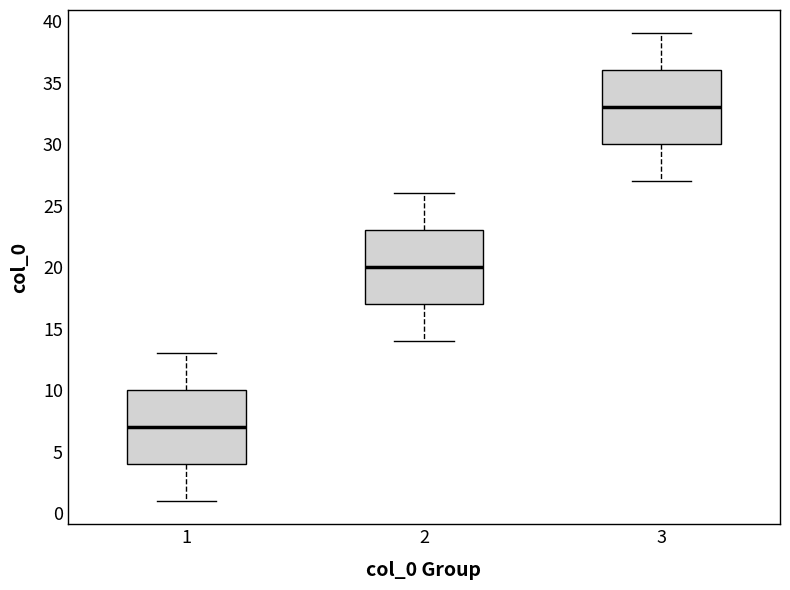

Which box's median line is the lowest?

1